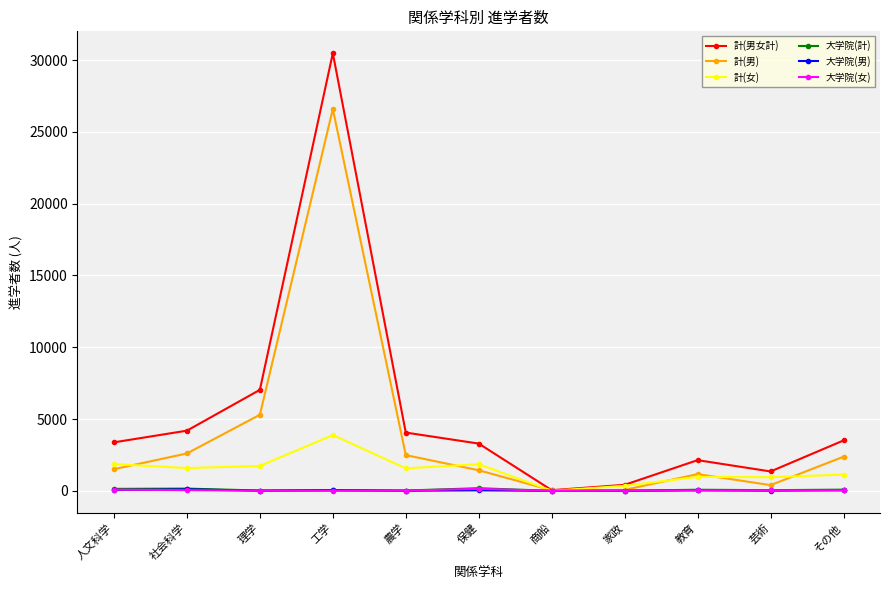

The 大学院(女) series shows 12 at 工学. True or false?

True